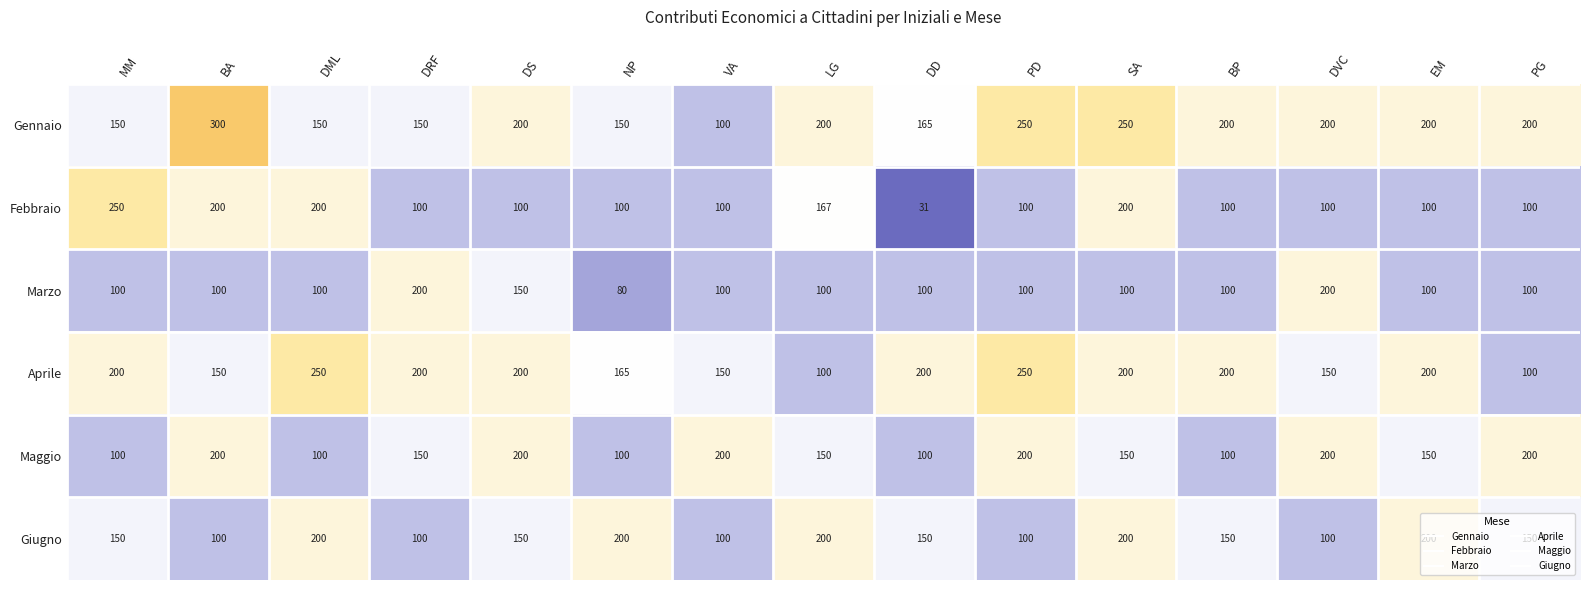

What value does the Maggio series have at LG?

150